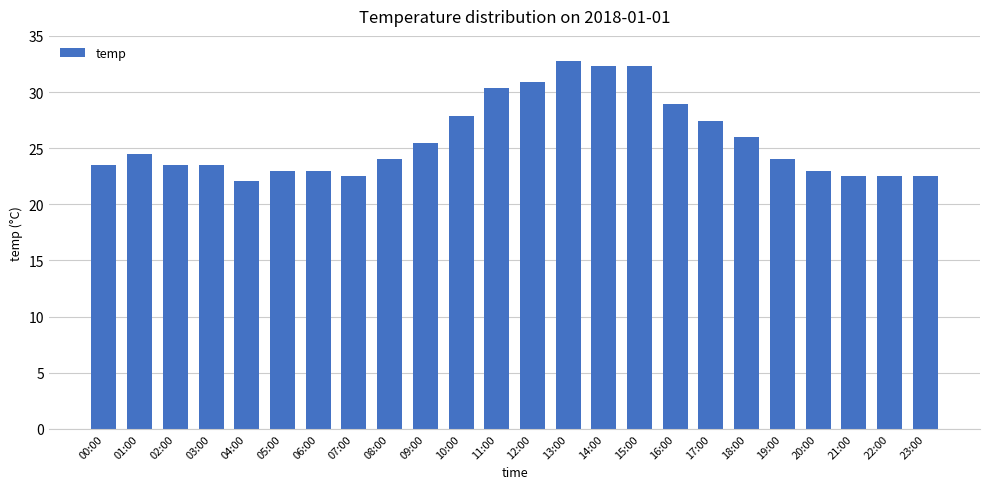

The value at 02:00 is 23.5. True or false?

True